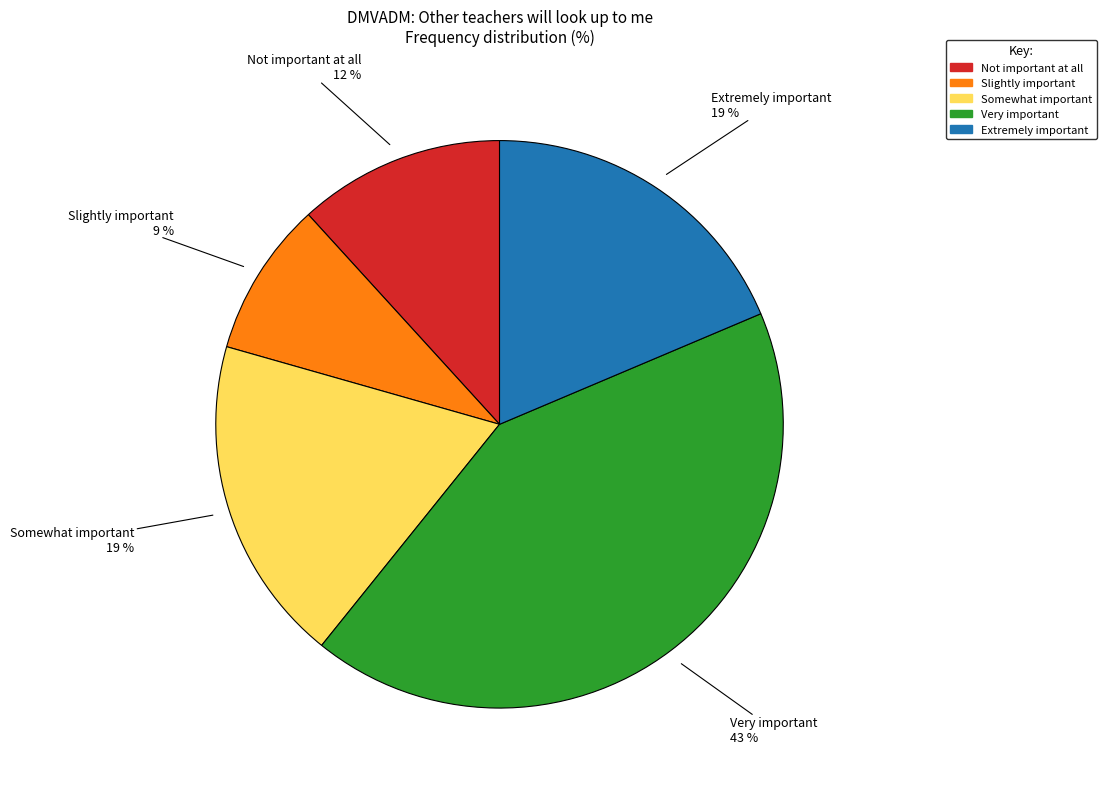

What percentage is the Extremely important slice, to the nearest percent?

19%